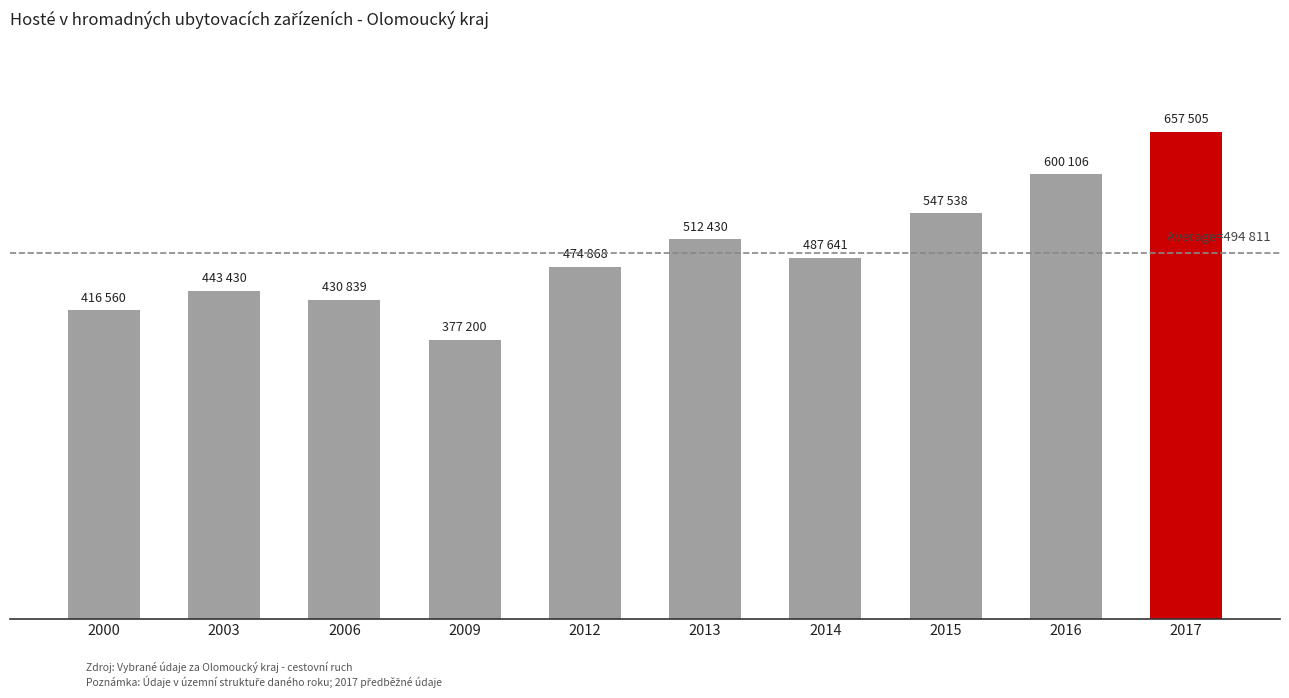

Does the chart contain any negative values?

No